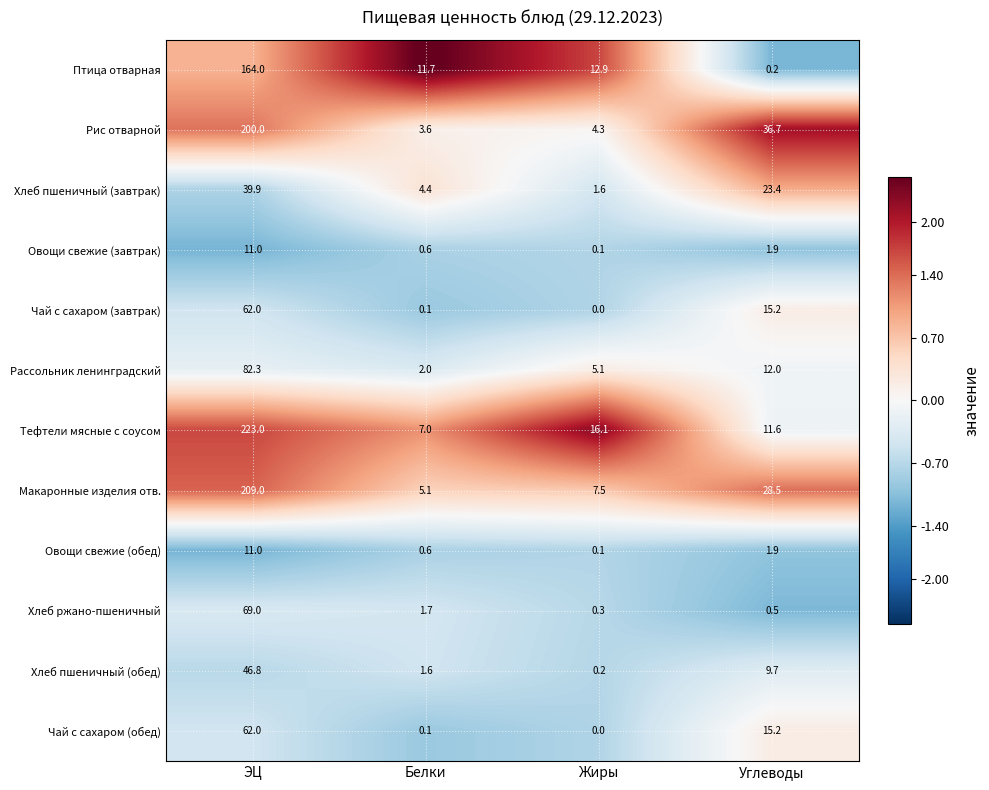

Between ЭЦ and Жиры, which series saw the biggest shift?

Тефтели мясные с соусом